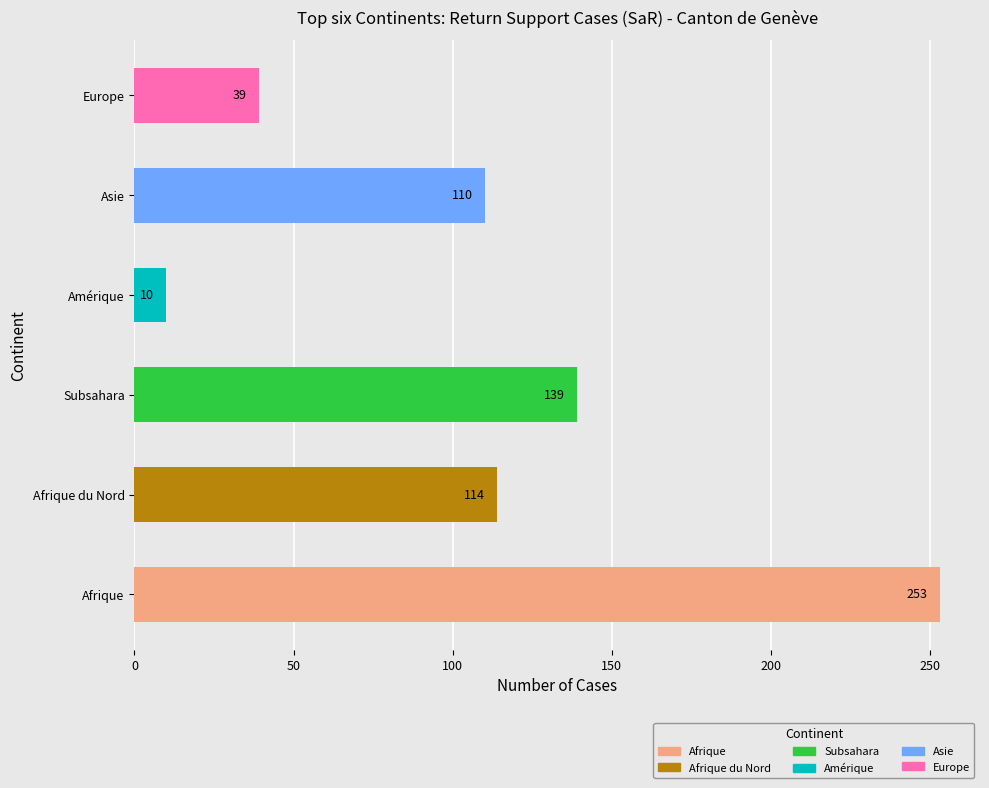

List the labels in order of value, largest first.

Afrique, Subsahara, Afrique du Nord, Asie, Europe, Amérique